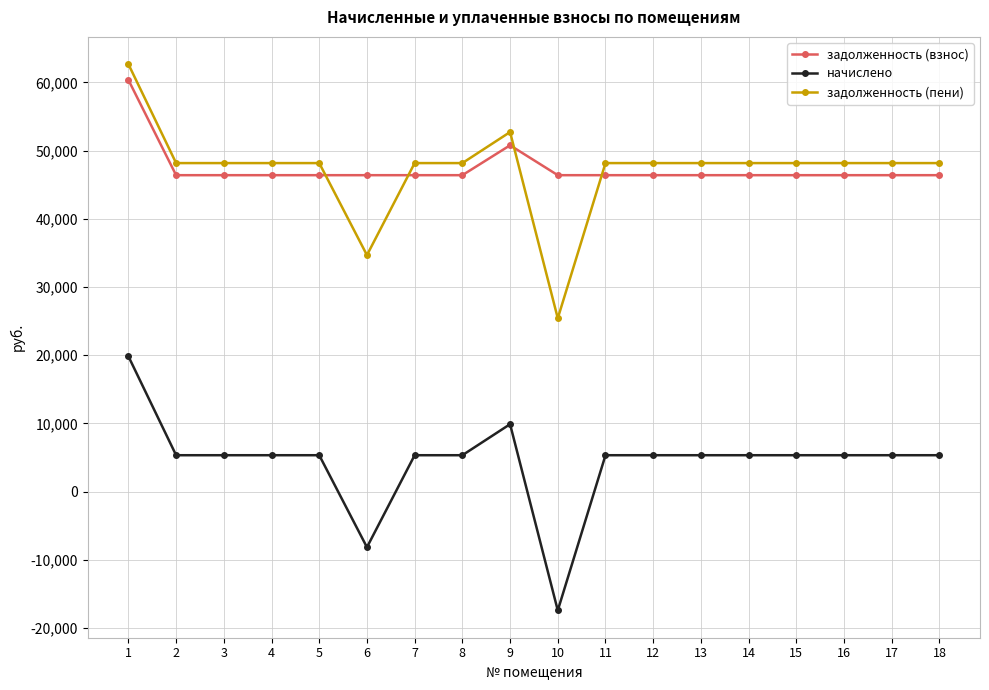

What is the difference between the highest and lowest values at 8?

42850.1